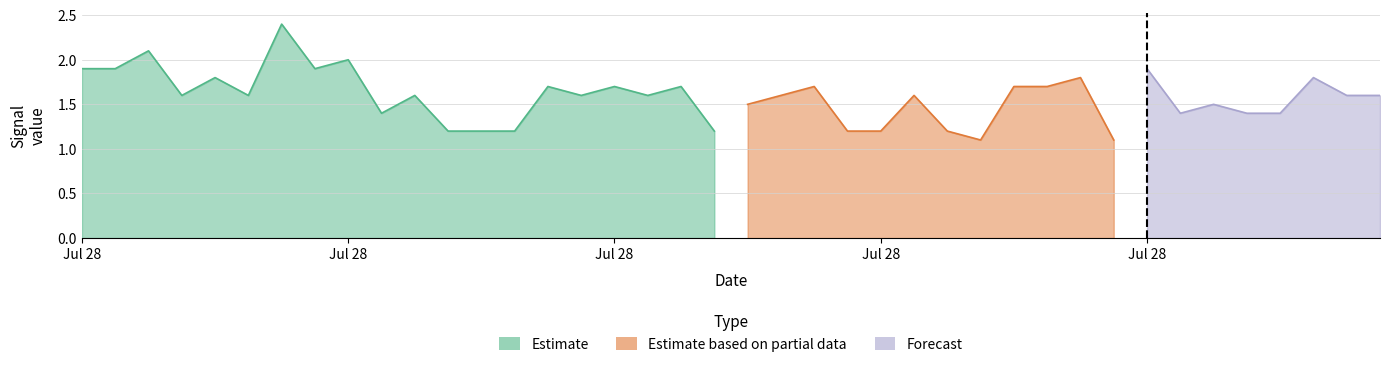

What is the total value across all series at 2011/07/28 06:20?

5.0